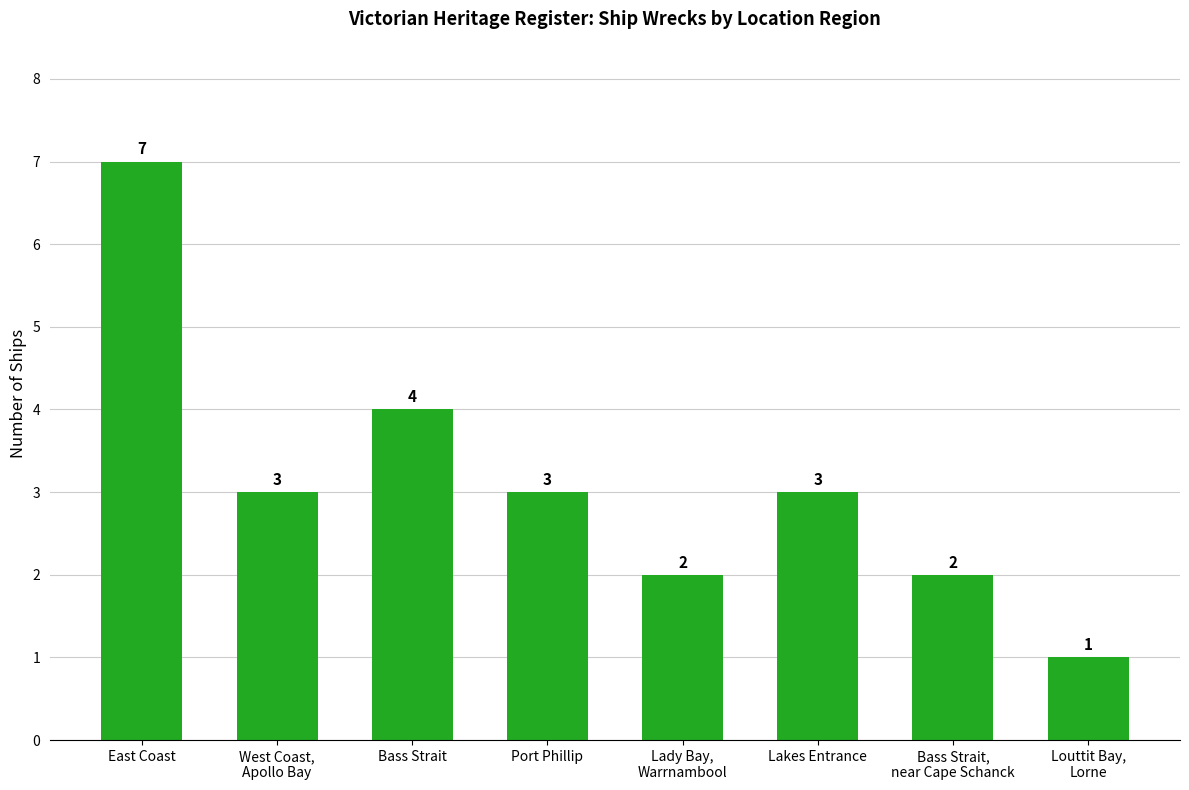

Is it true that the value at Lady Bay,
Warrnambool is 2?

True